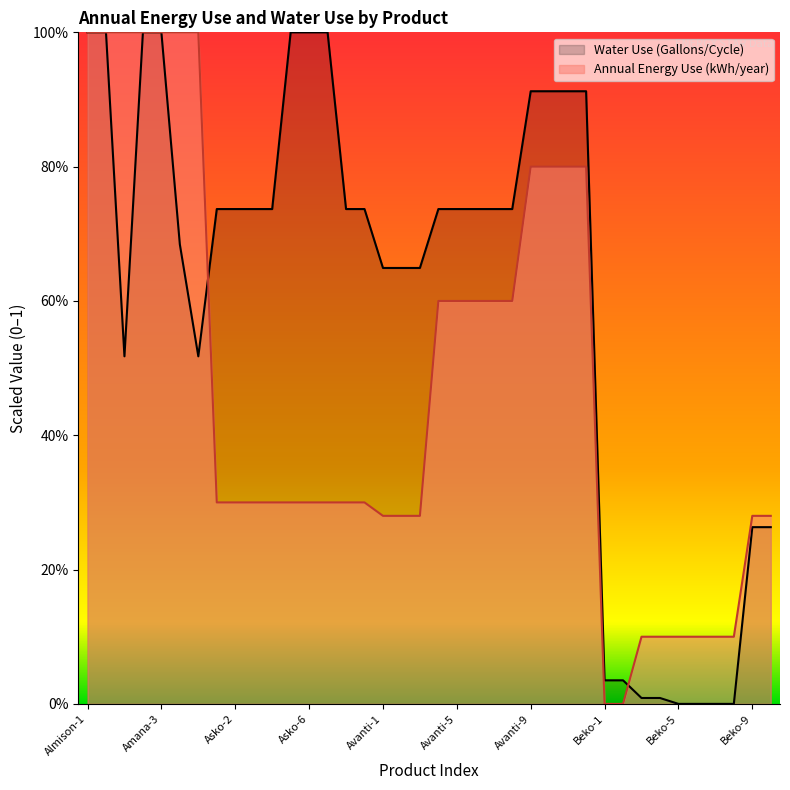

Which series has the largest range (max minus min)?

Water Use (Gallons/Cycle)